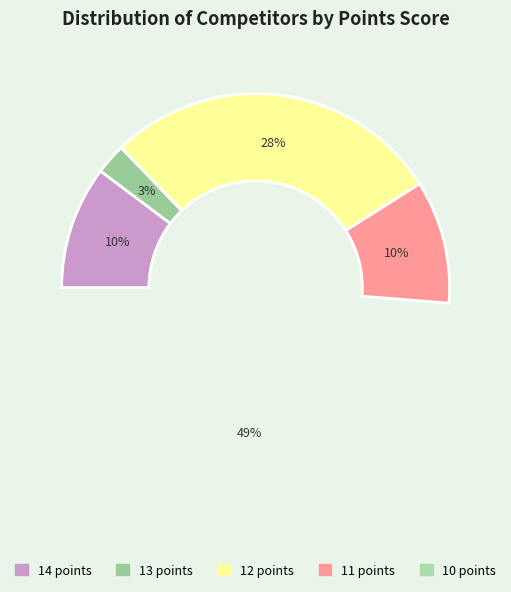

To the nearest percent, what is the difference between the 10 points and 14 points slice percentages?

38%